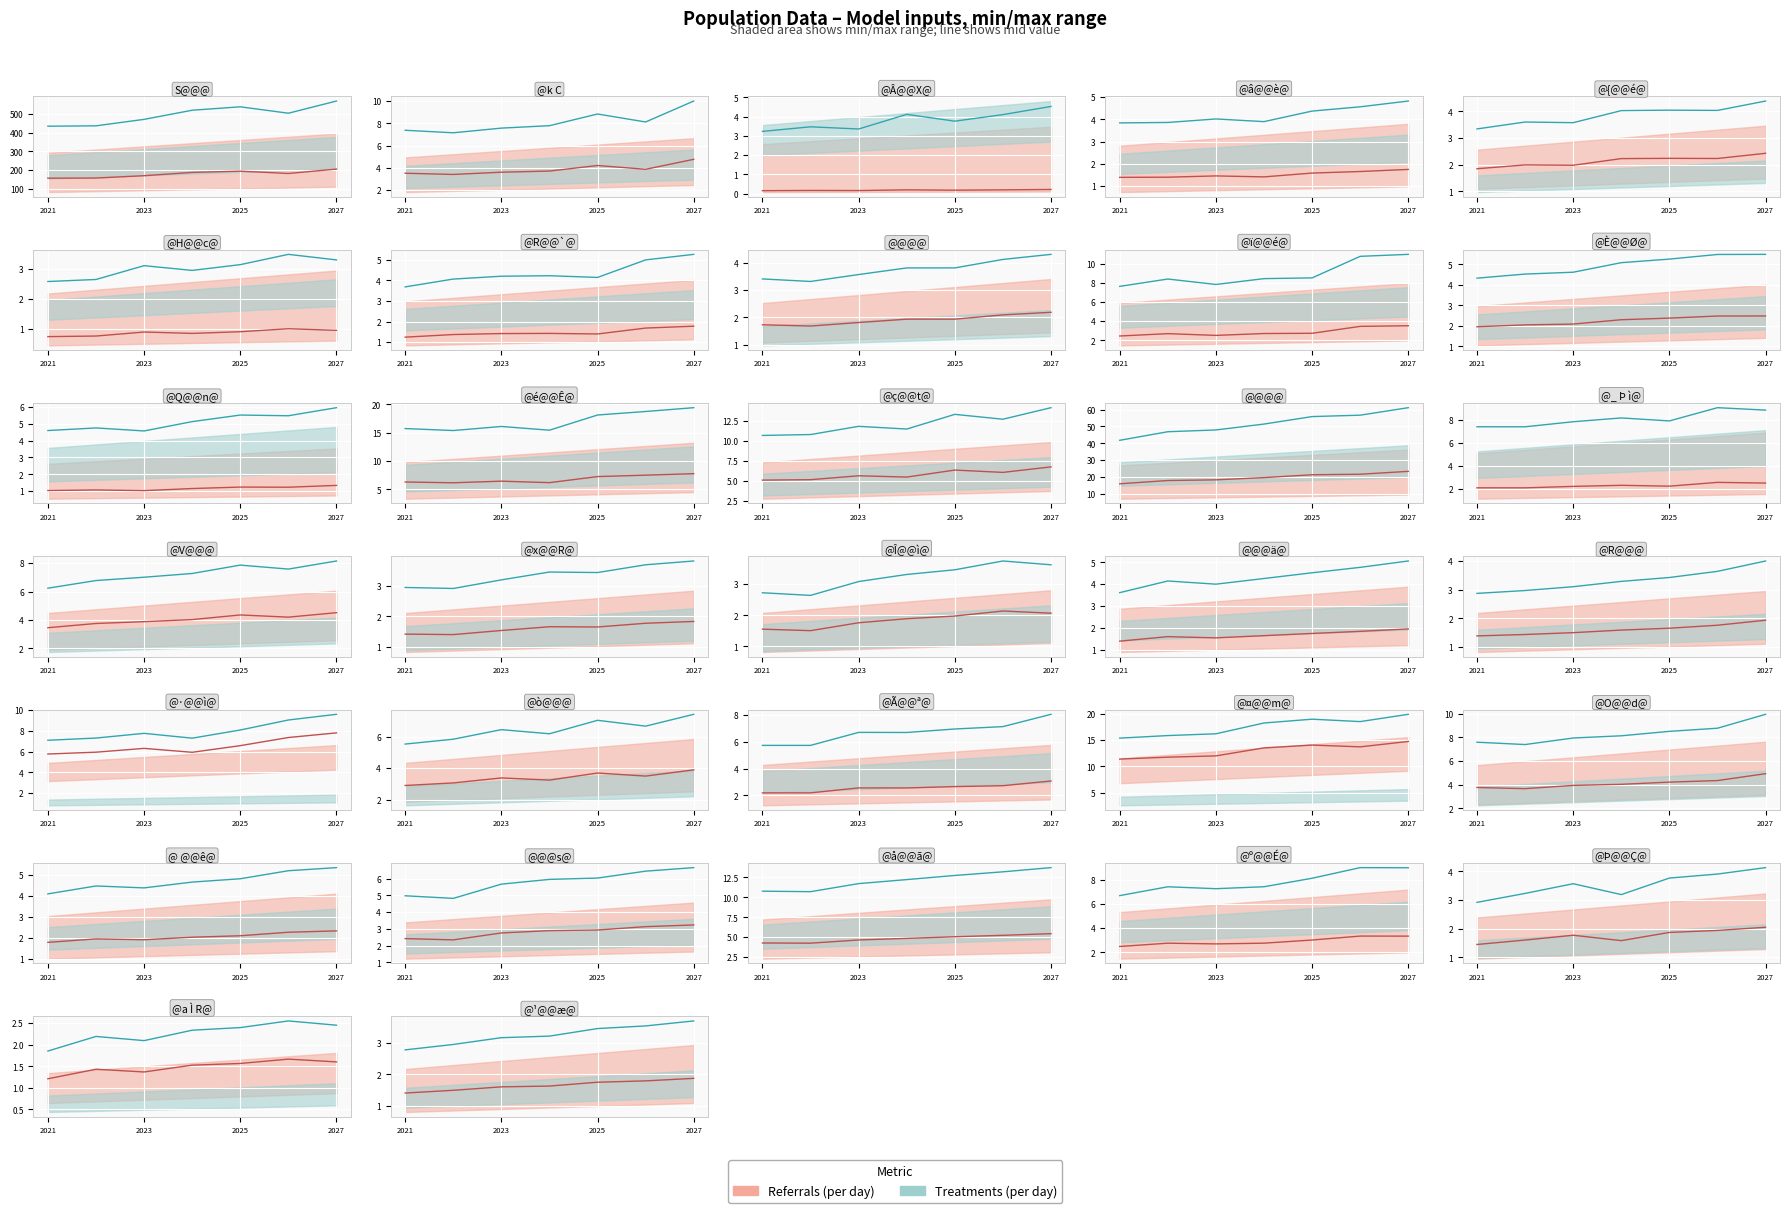

How many distinct data groups are displayed?

2